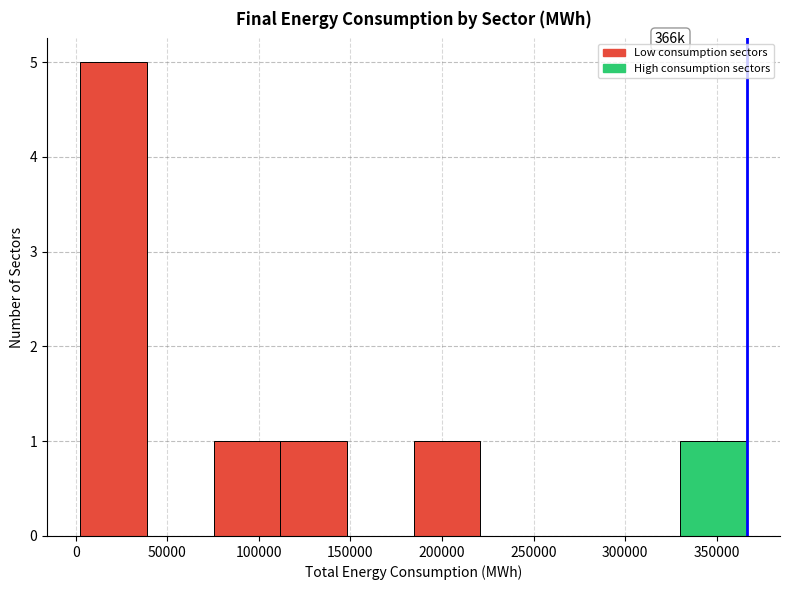

Which range on the x-axis has the tallest bar?

5000 to 40000